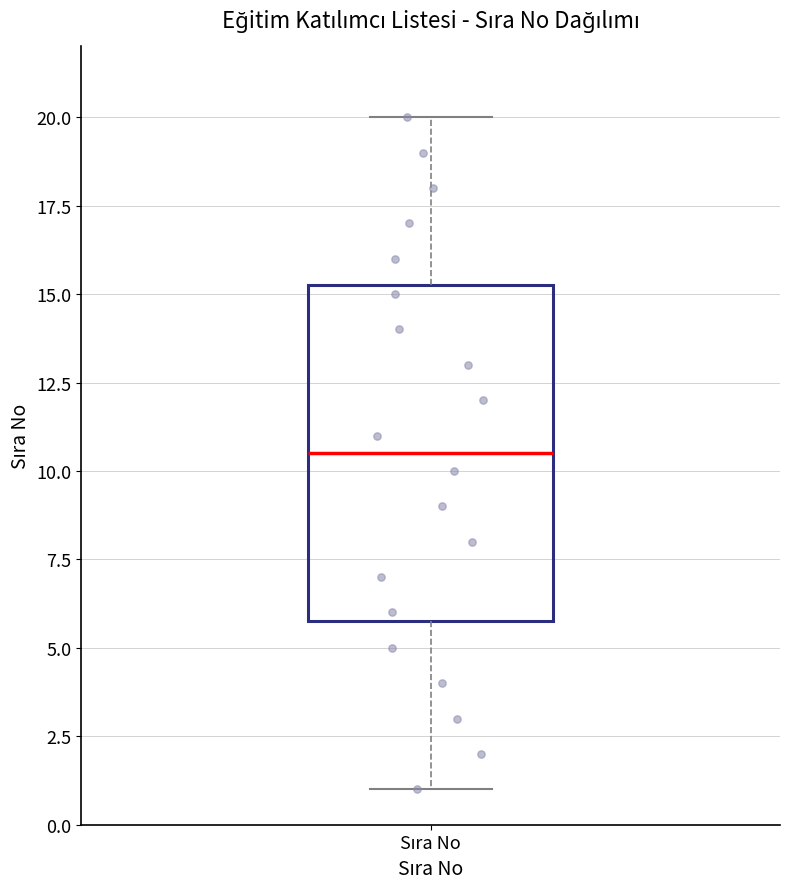

Read this box plot against the y-axis: the position of the median line, the range covered by the box, and the ends of both whiskers. The values are not printed on the chart, so give them approximately, as read against the axis.

median 10.5, box 6.0 to 15.5, whiskers 1.0 to 20.0